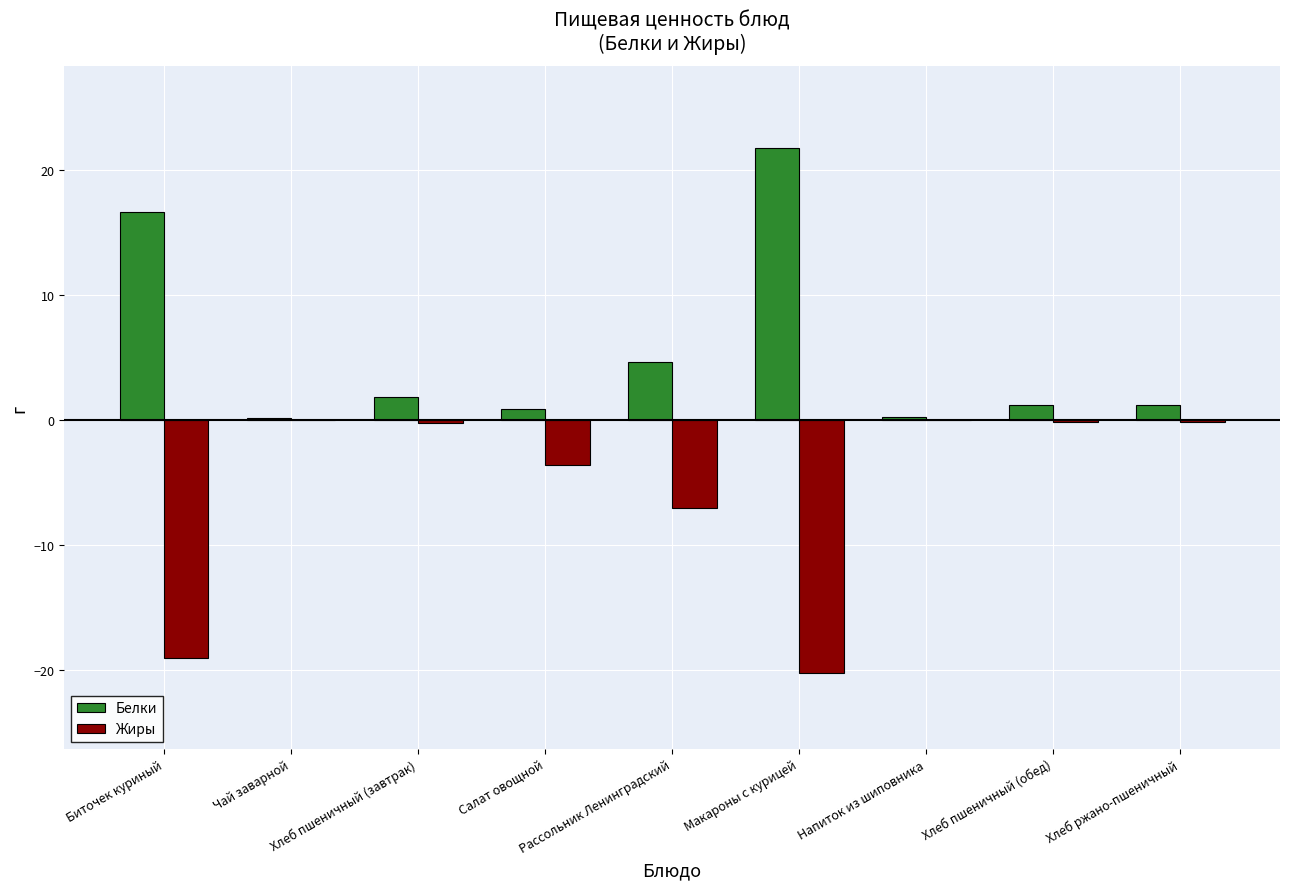

What is the approximate value of Жиры at Рассольник Ленинградский?

-7.1